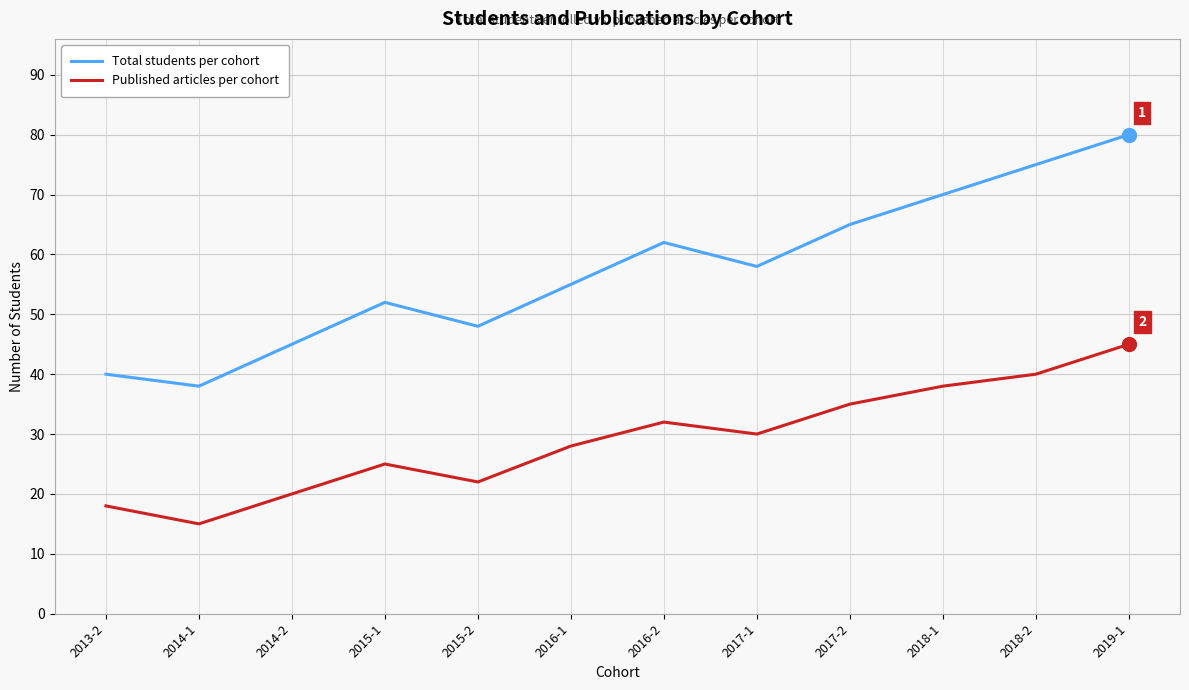

What are all the series names shown in the legend?

Total students per cohort, Published articles per cohort